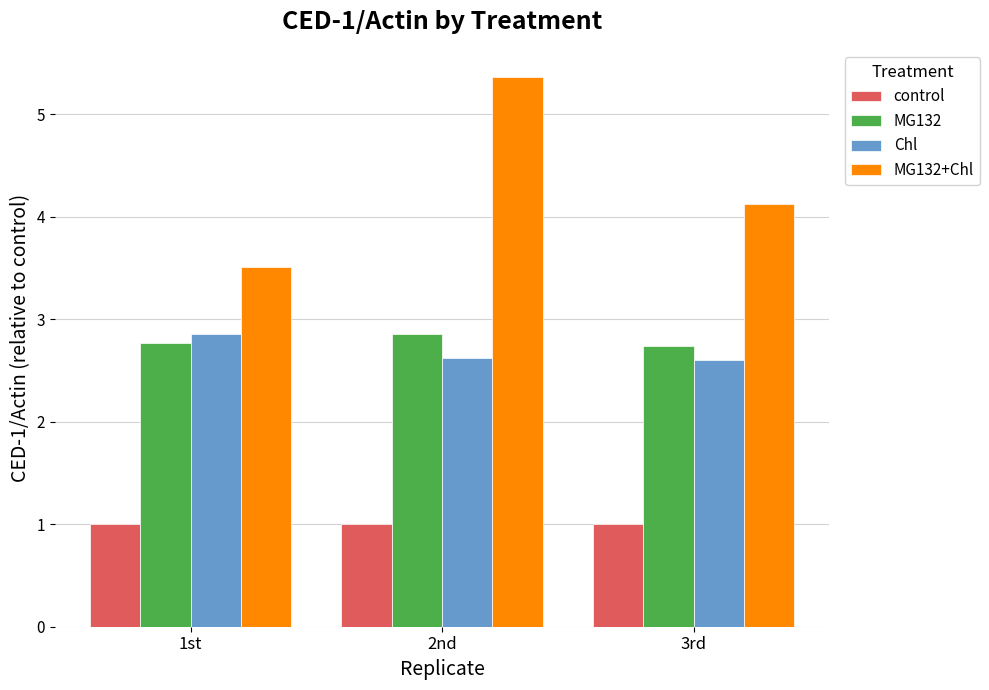

List the labels in order of MG132+Chl value, largest first.

2nd, 3rd, 1st